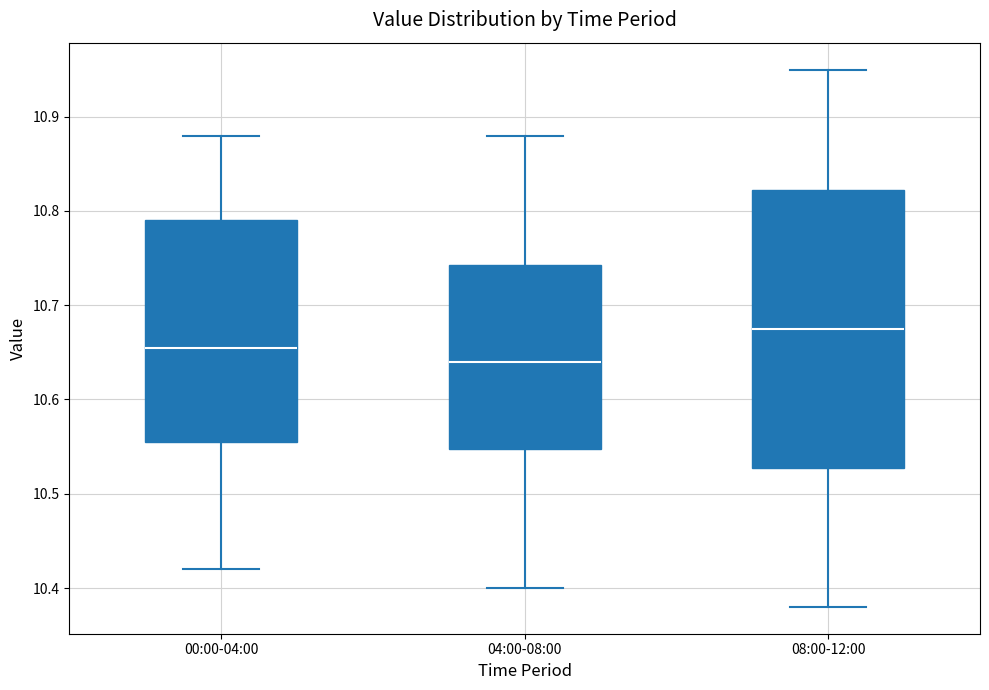

Which box is the tallest, from its lower edge to its upper edge?

08:00-12:00